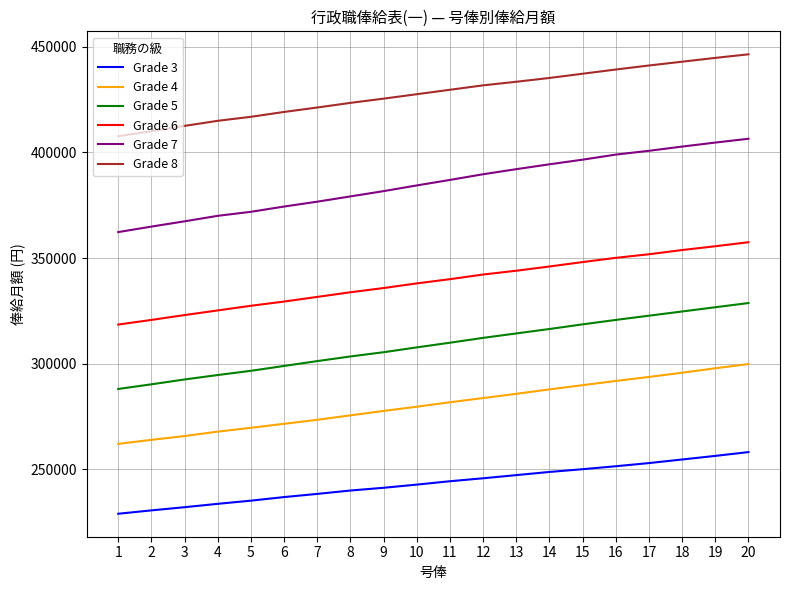

What is the maximum value shown in the chart?

446500